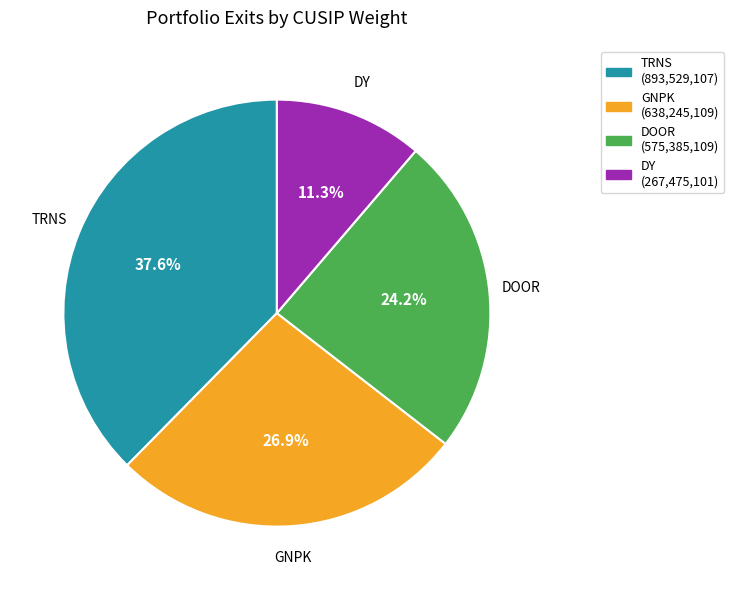

How many segments does this pie chart have?

4